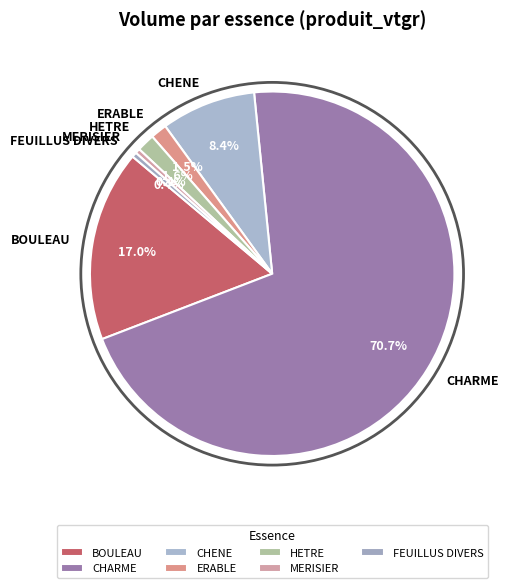

What is the largest slice in the pie chart?

CHARME